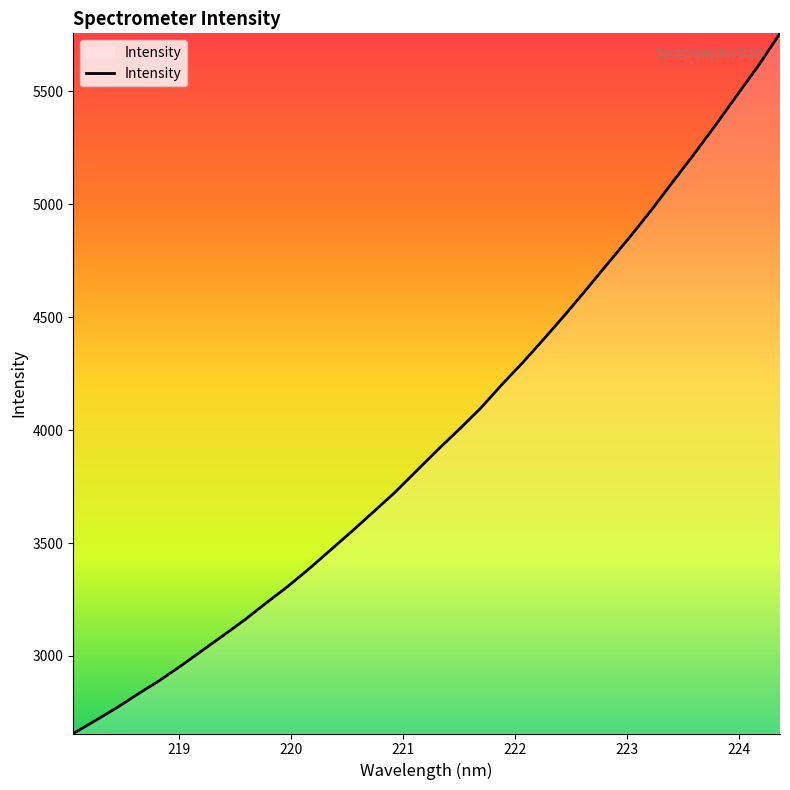

What is the difference between the maximum and minimum values?

3100.3